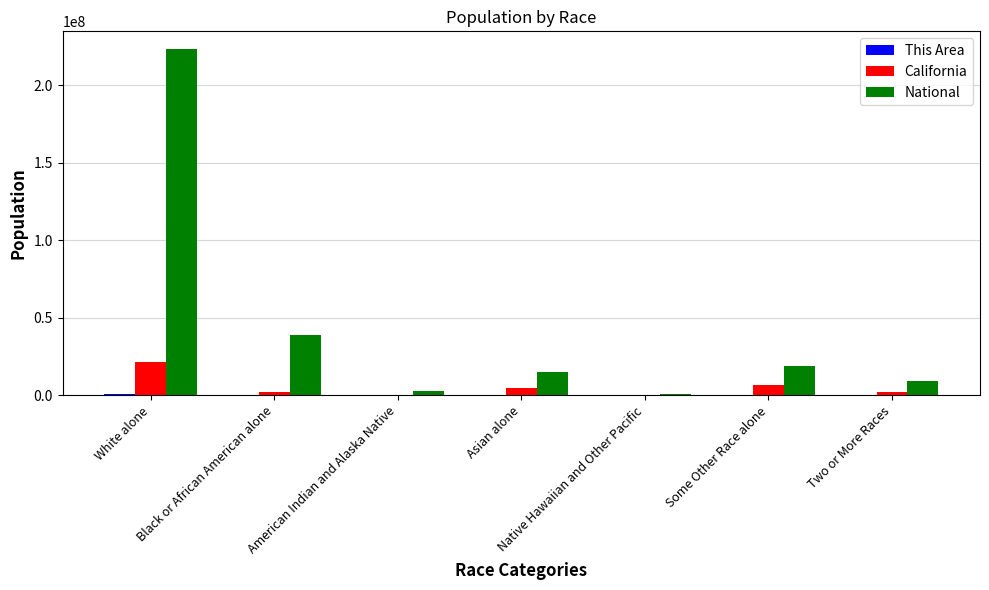

Between Black or African American alone and Two or More Races, which series saw the biggest shift?

National